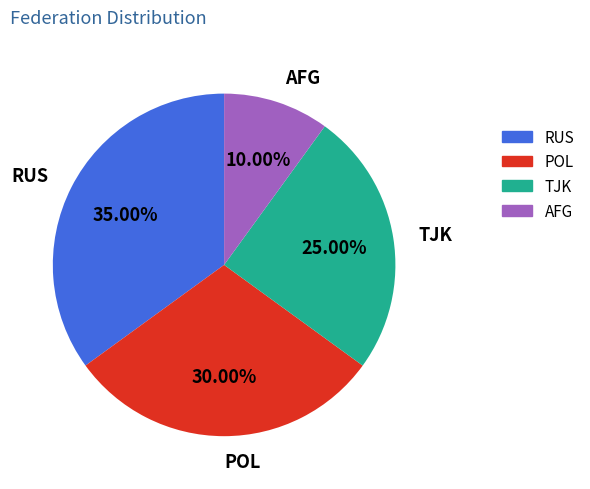

Does AFG account for over 50% of the chart?

No